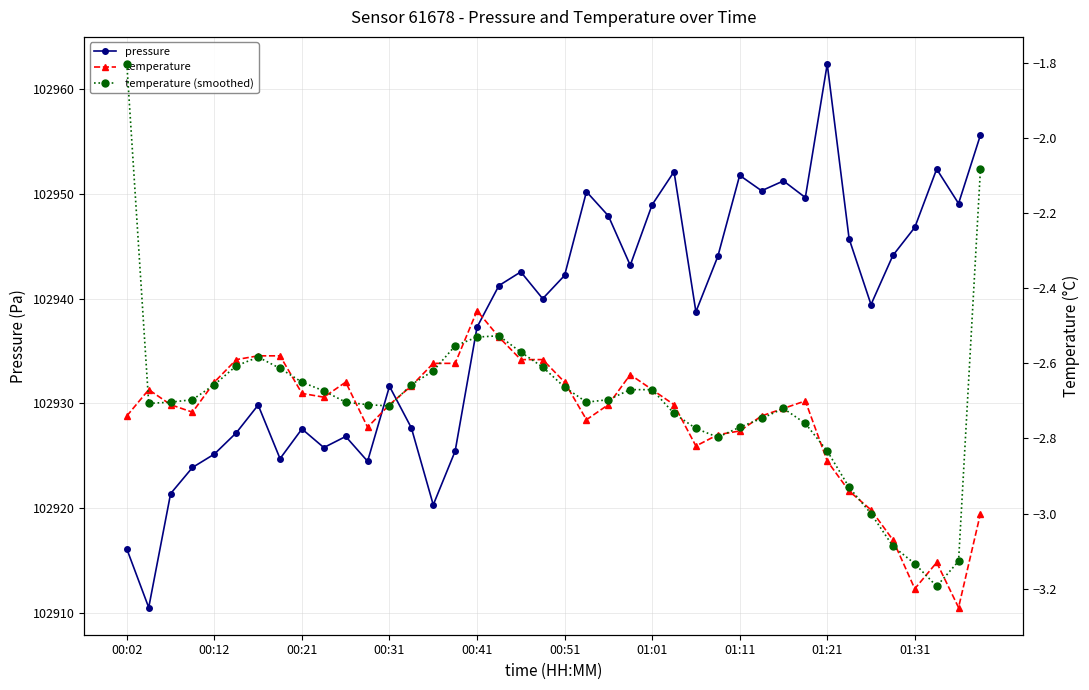

At which label does temperature (smoothed) reach its minimum?

37